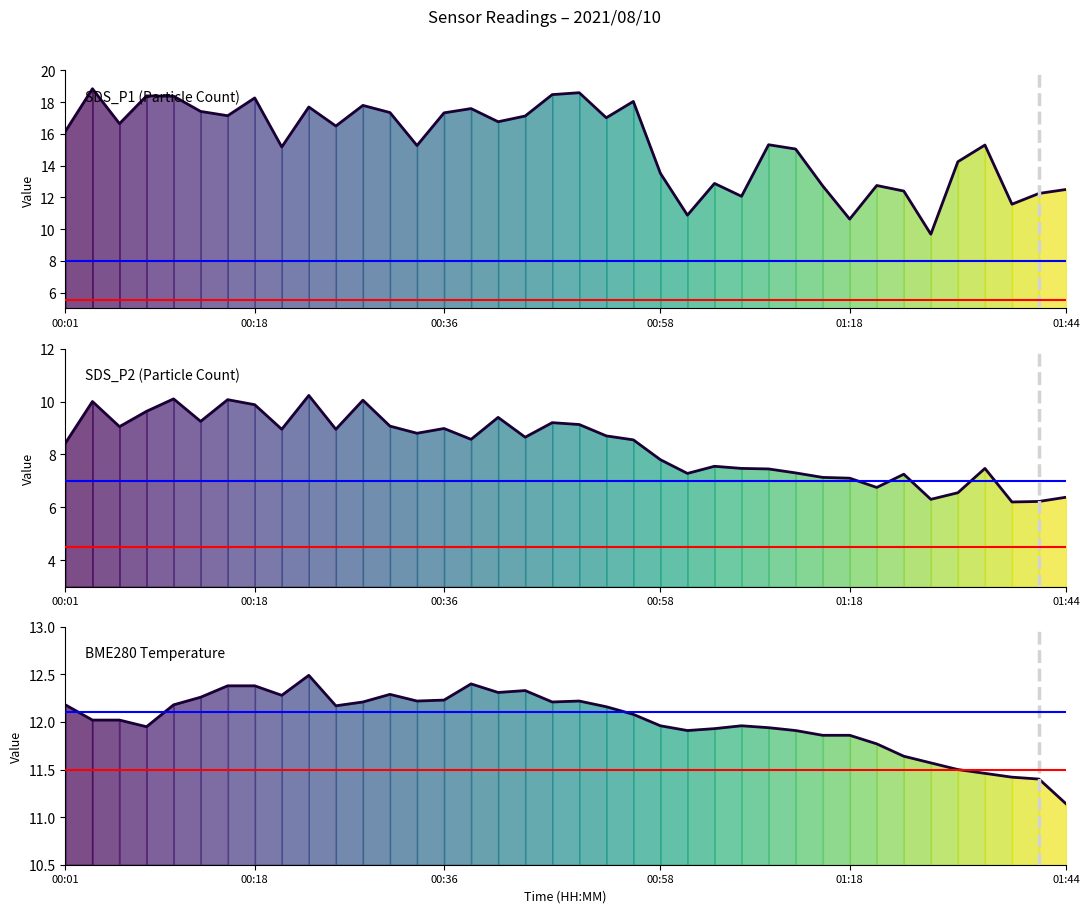

How many lines are shown in the chart?

3